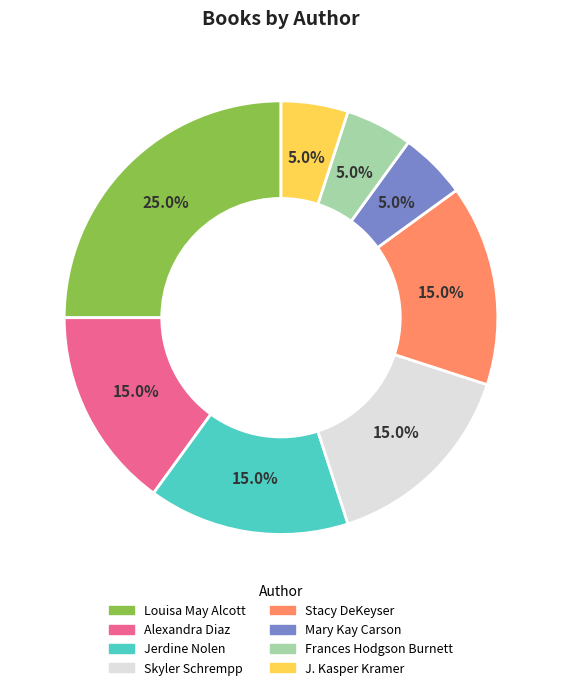

Is Louisa May Alcott the majority of the pie?

No